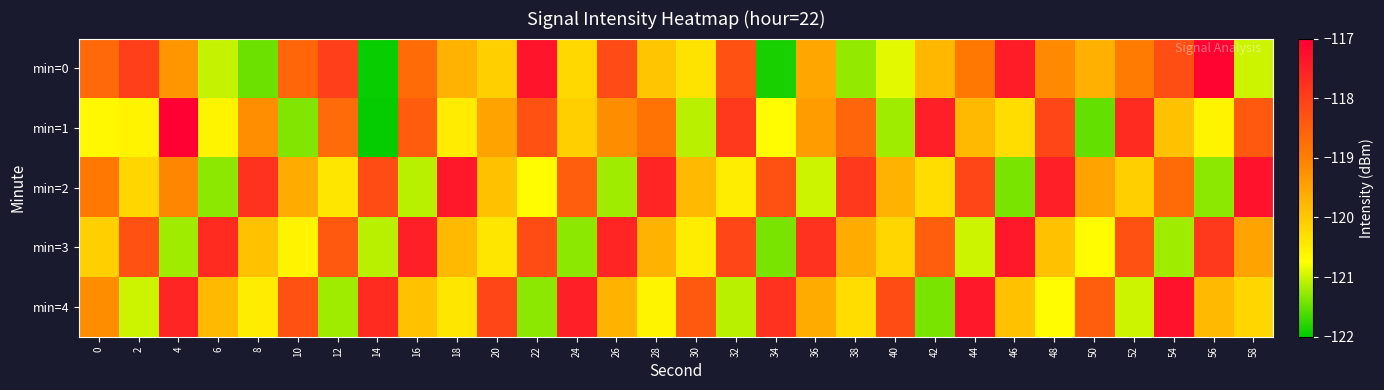

Which series has the largest total across all categories?

min=2